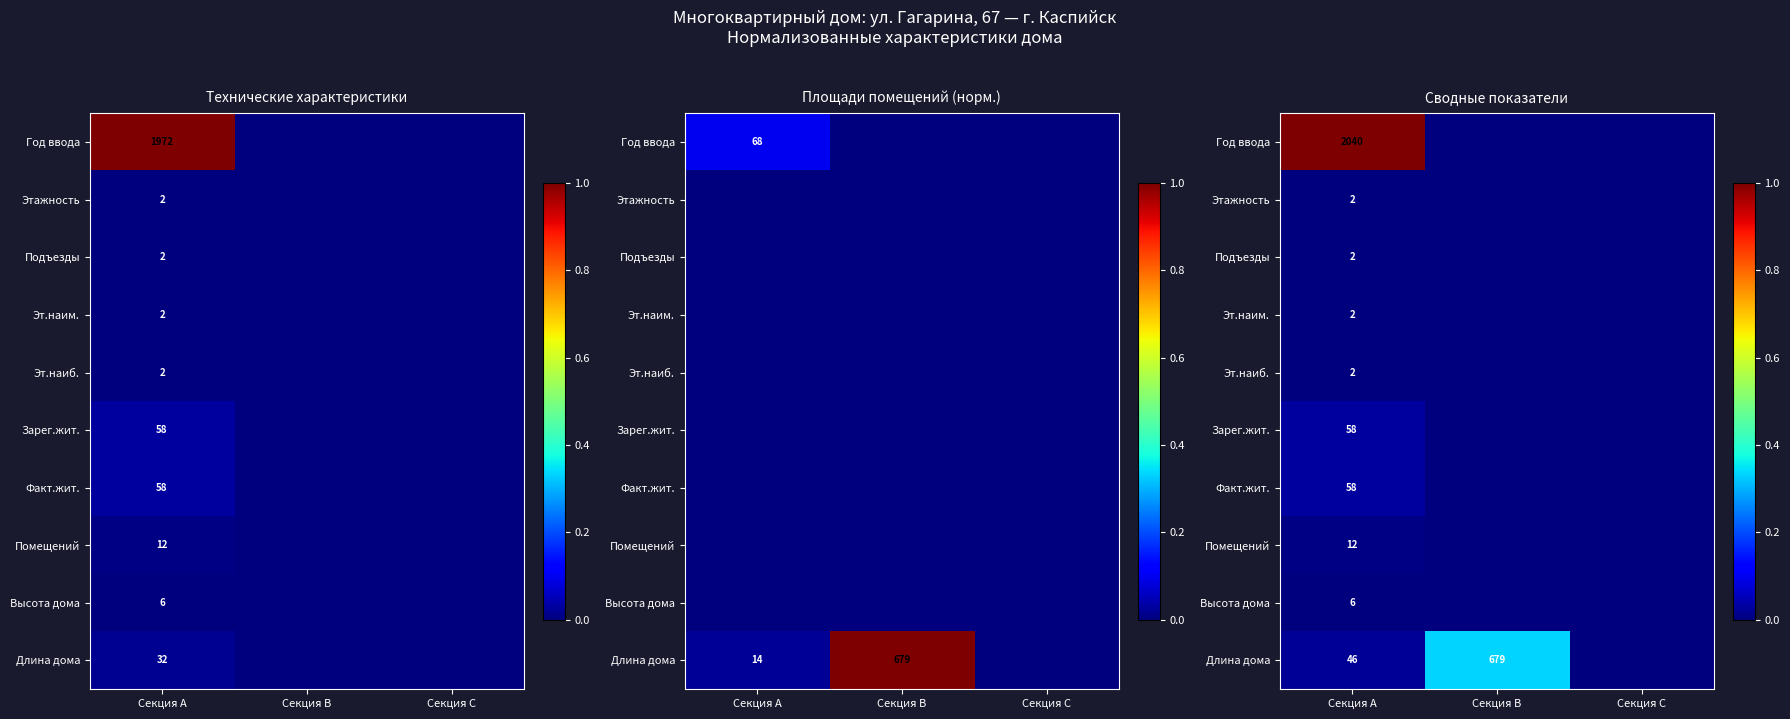

At how many categories does at least one series exceed 0?

2